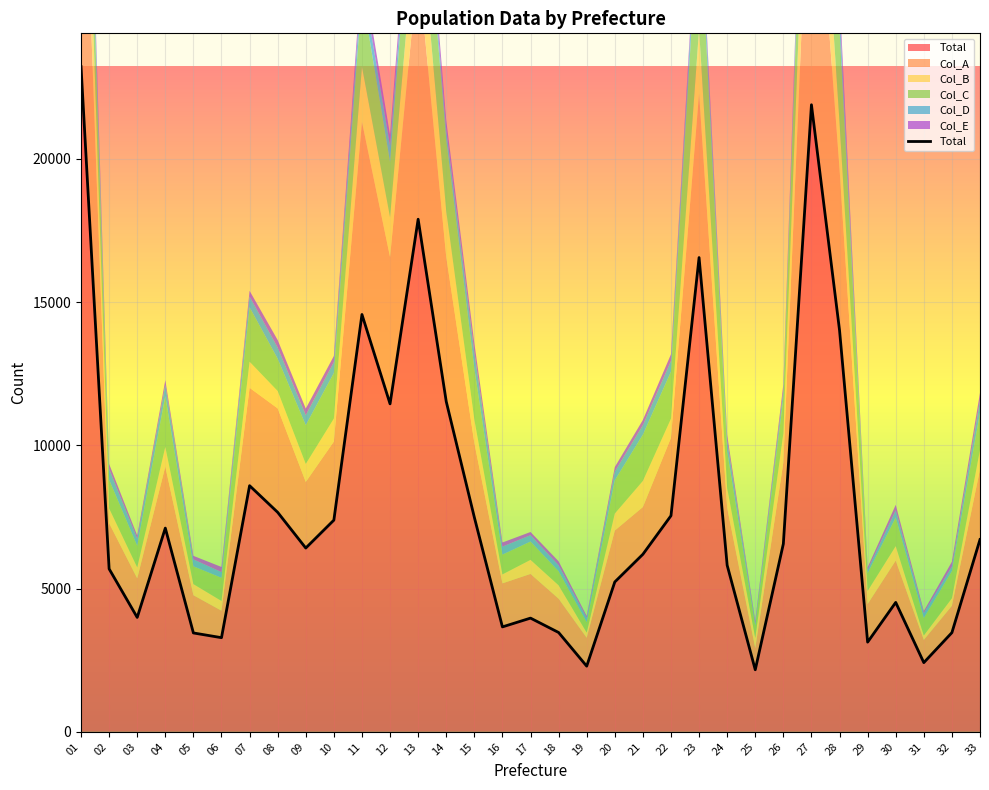

At which category does the data reach its first local valley?

03